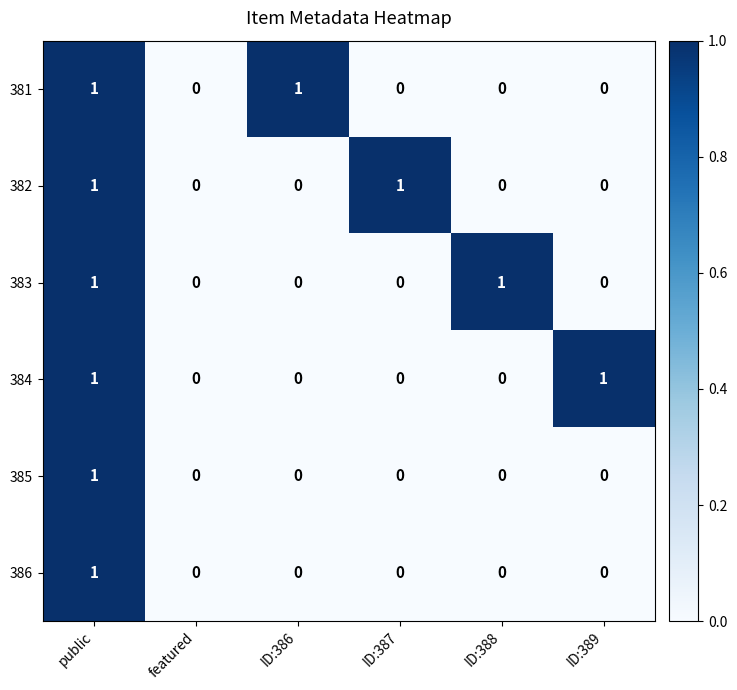

Is it true that 385 equals 0 at ID:387?

True